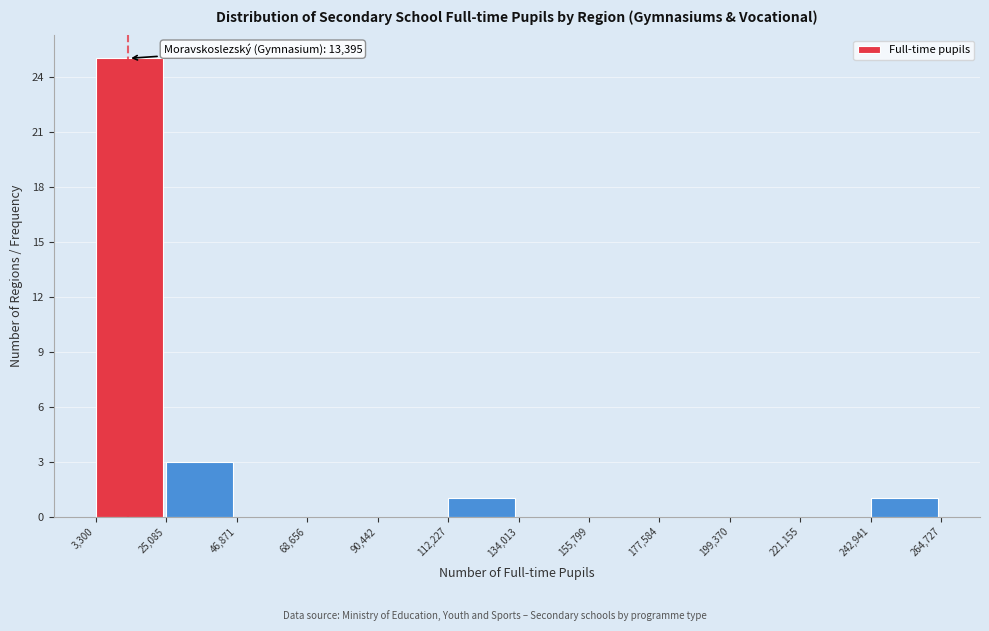

Which range on the x-axis has the tallest bar?

3,300 to 25,085